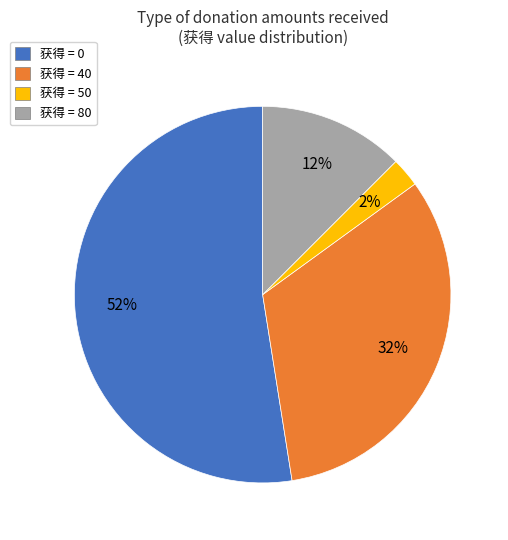

Is there a majority slice in this chart?

Yes